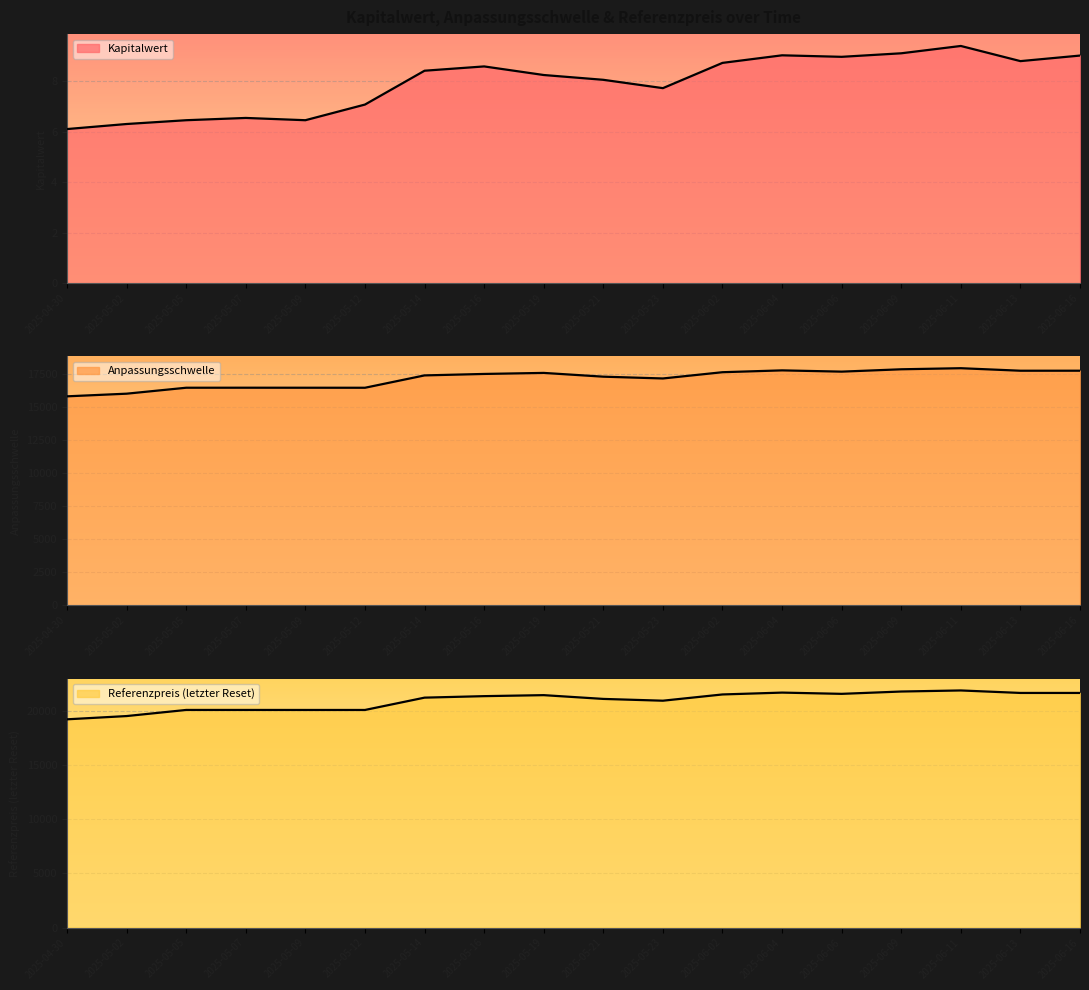

List the labels in order of Kapitalwert value, largest first.

2025-06-11, 2025-06-09, 2025-06-04, 2025-06-16, 2025-06-06, 2025-06-13, 2025-06-02, 2025-05-16, 2025-05-14, 2025-05-19, 2025-05-21, 2025-05-23, 2025-05-12, 2025-05-07, 2025-05-05, 2025-05-09, 2025-05-02, 2025-04-30